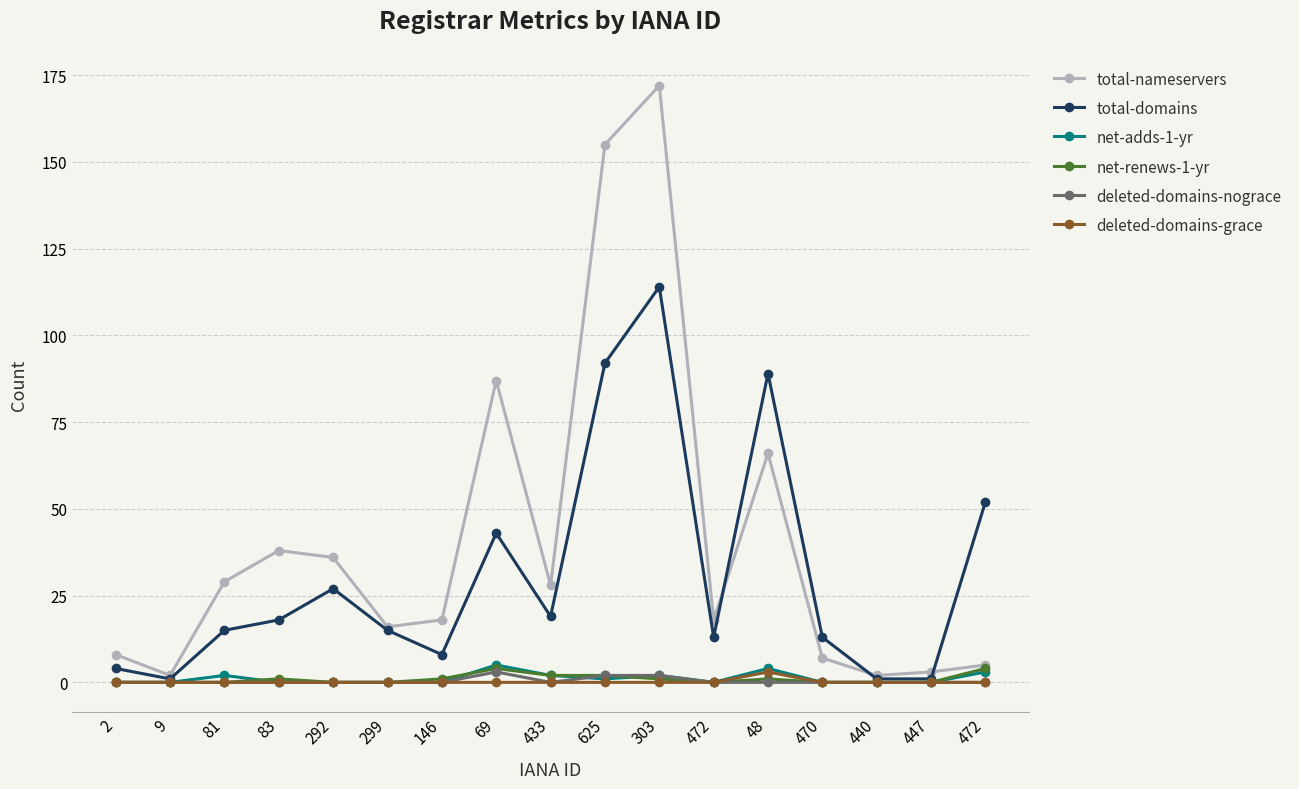

Which category has the highest value across all series?

303